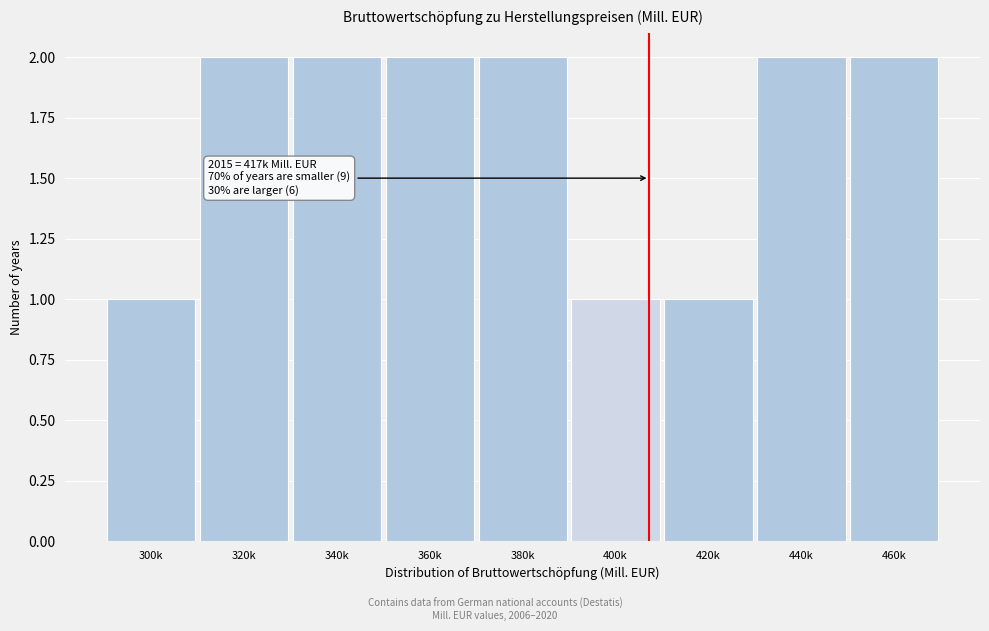

Reading right to left, extract all data points from this chart.

2	2	1	1	2	2	2	2	1